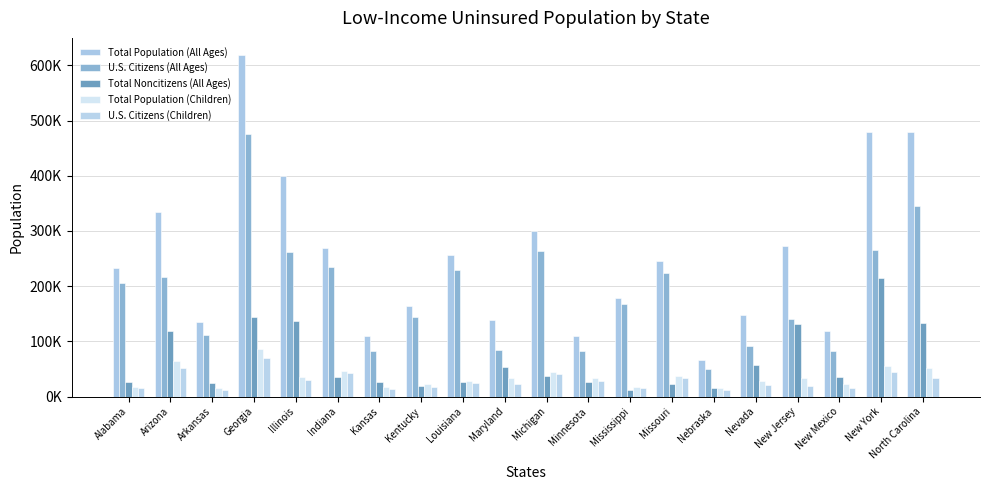

Does the chart contain any negative values?

No